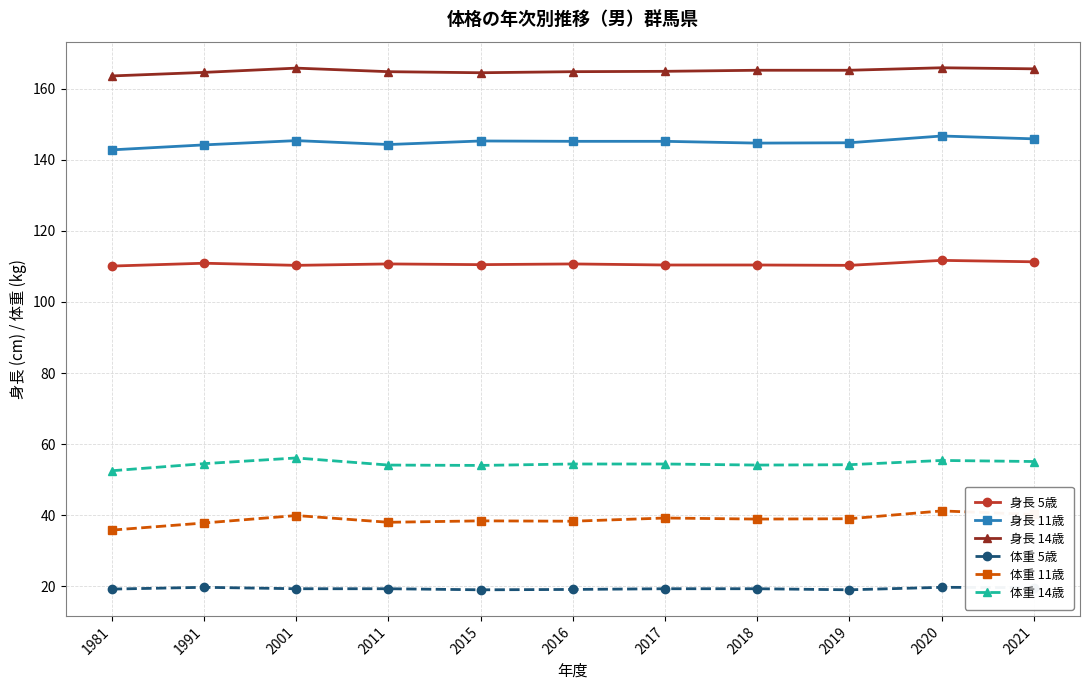

What is the maximum value shown in the chart?

165.9